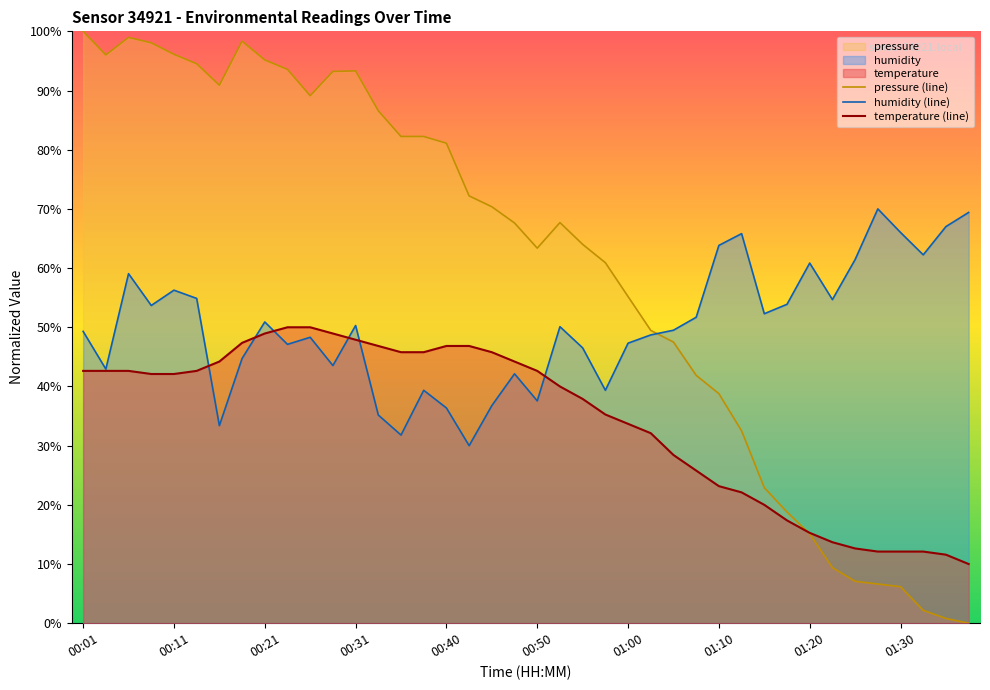

True or false: humidity (line) has more than 2 interior local peaks.

True